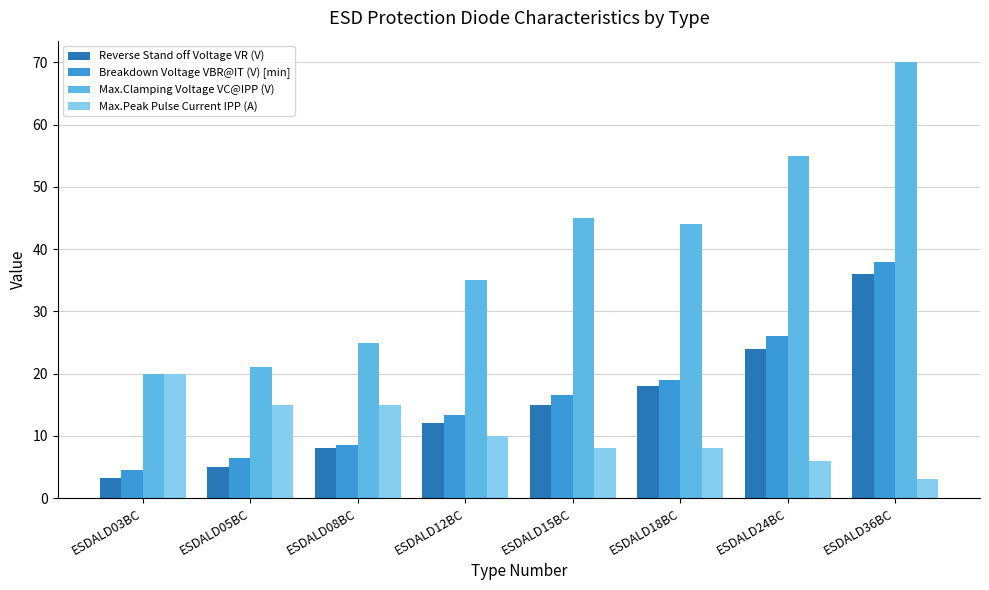

What is the difference between the maximum and minimum values in the Max.Clamping Voltage VC@IPP (V) series?

50.0